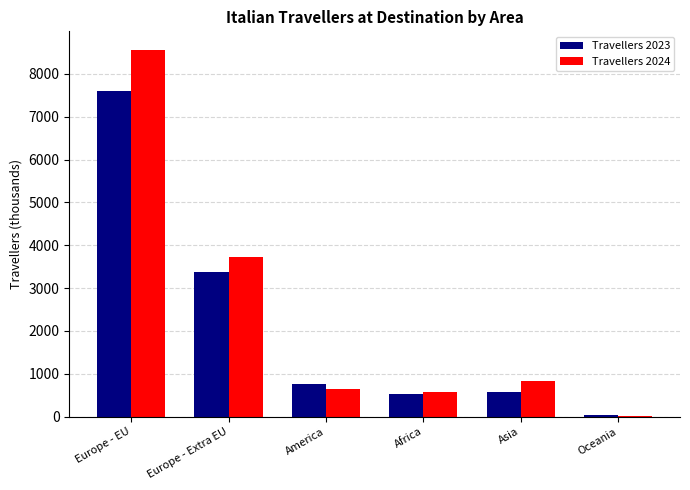

What is the highest value of the Travellers 2024 series?

8562.9